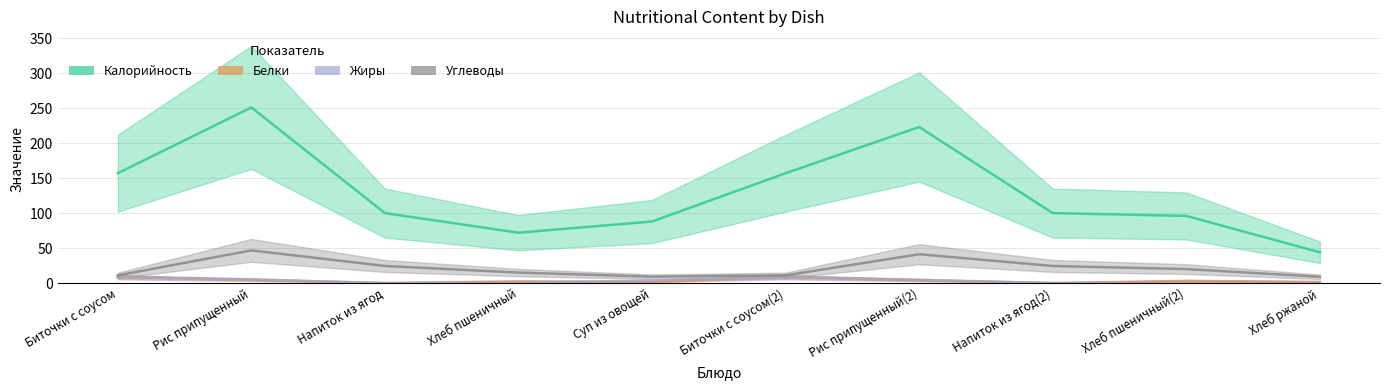

What is the value of the Белки point at the 9th from the left?

3.2